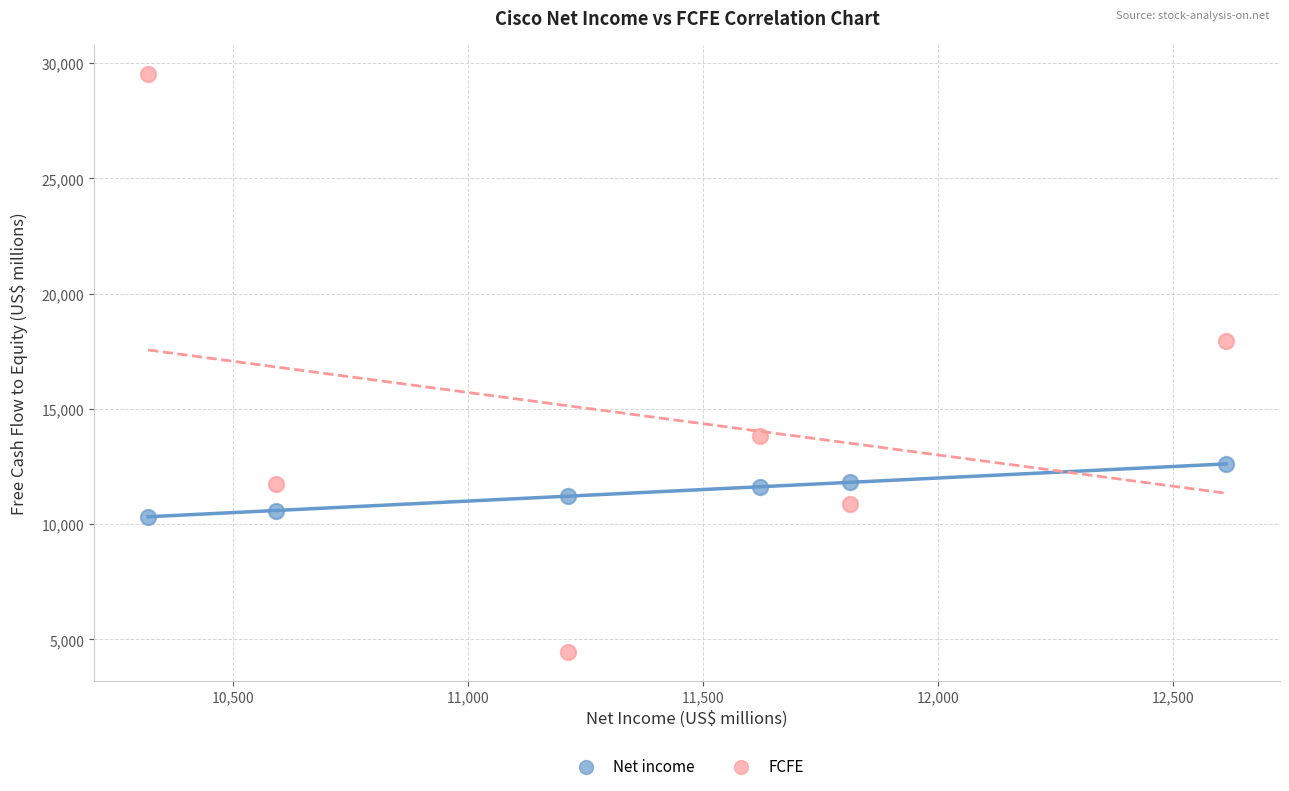

Which series has the largest Y range (max minus min)?

FCFE